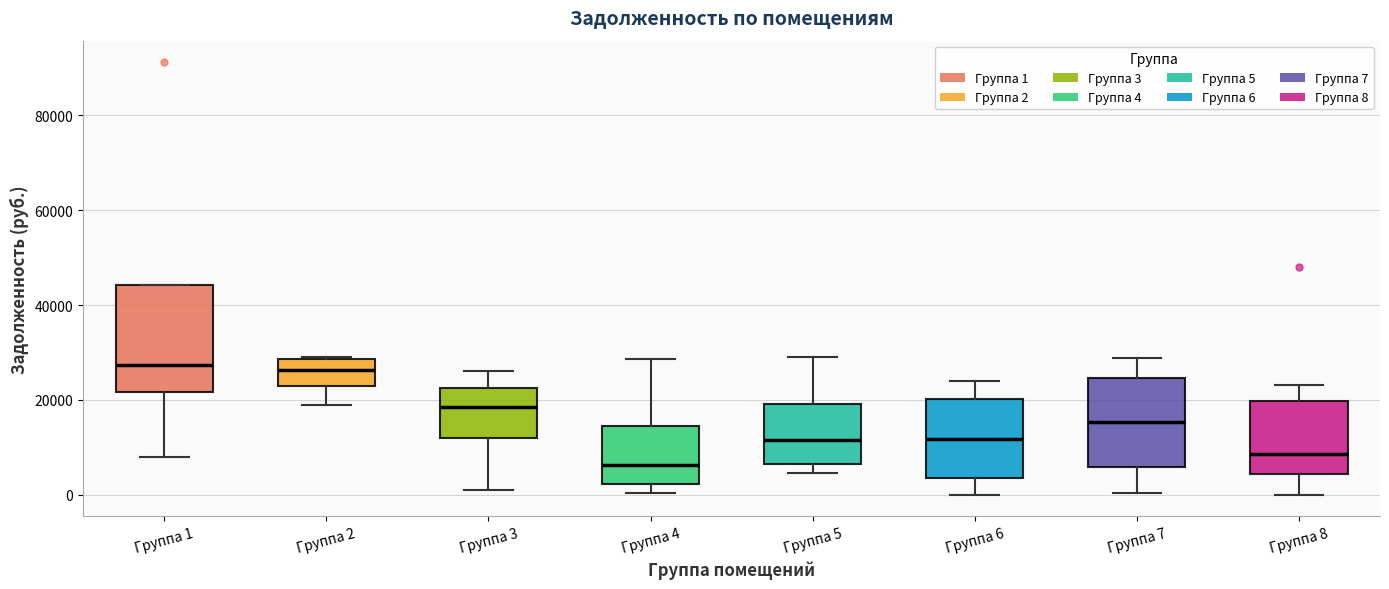

Where does the upper whisker of the box for Группа 7 end on the y-axis? The values are not printed on the chart, so give them approximately, as read against the axis.

28000